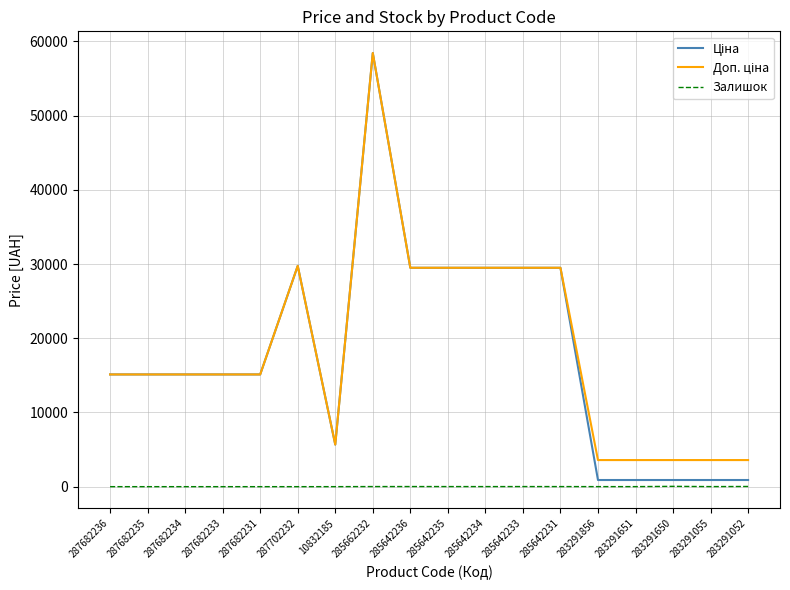

True or false: Залишок has more than 1 interior local peaks.

True